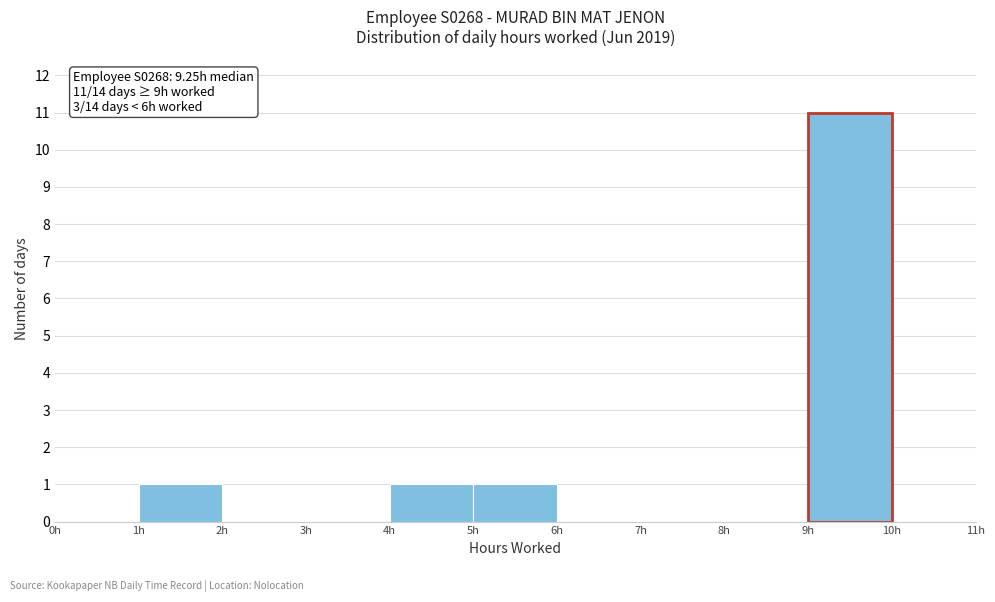

Which range on the x-axis has the tallest bar?

9 to 10